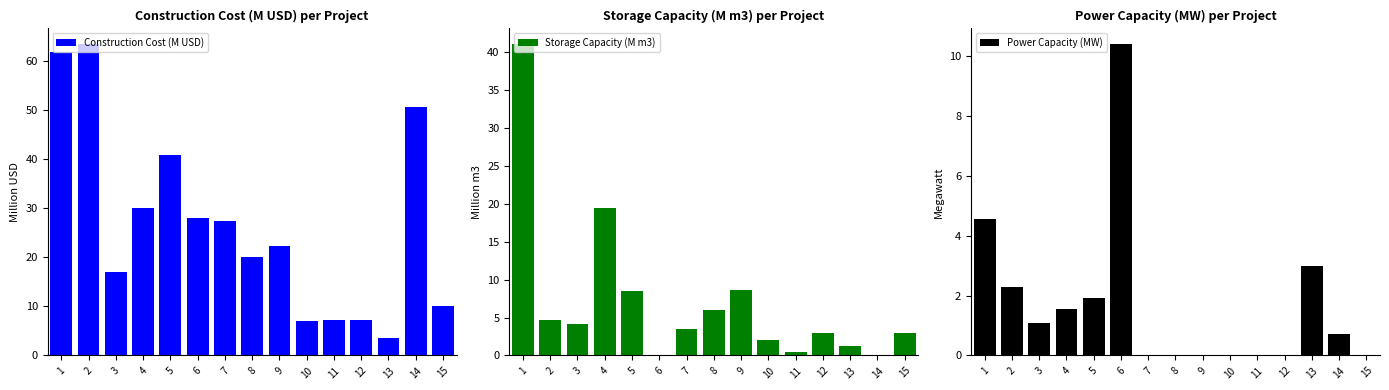

Reading left to right, what are all the values shown in this chart?

Construction Cost (M USD): 61.9	63.5	17.1	30.0	40.8	28.0	27.4	20.0	22.3	7.0	7.2	7.2	3.5	50.8	10.0
Storage Capacity (M m3): 41.1	4.6	4.2	19.5	8.5	0.0	3.5	6.0	8.6	2.0	0.4	3.0	1.3	0.0	3.0
Power Capacity (MW): 4.6	2.3	1.1	1.6	1.9	10.4	0.0	0.0	0.0	0.0	0.0	0.0	3.0	0.7	0.0